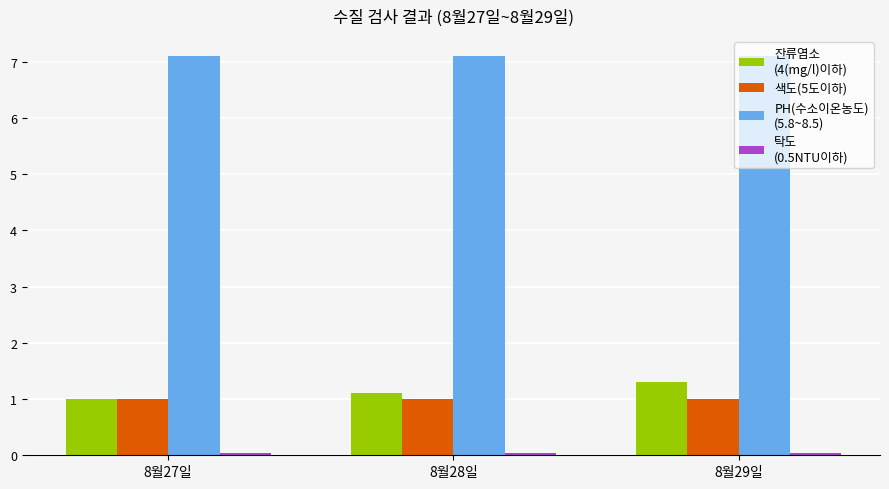

What is the maximum value shown in the chart?

7.1